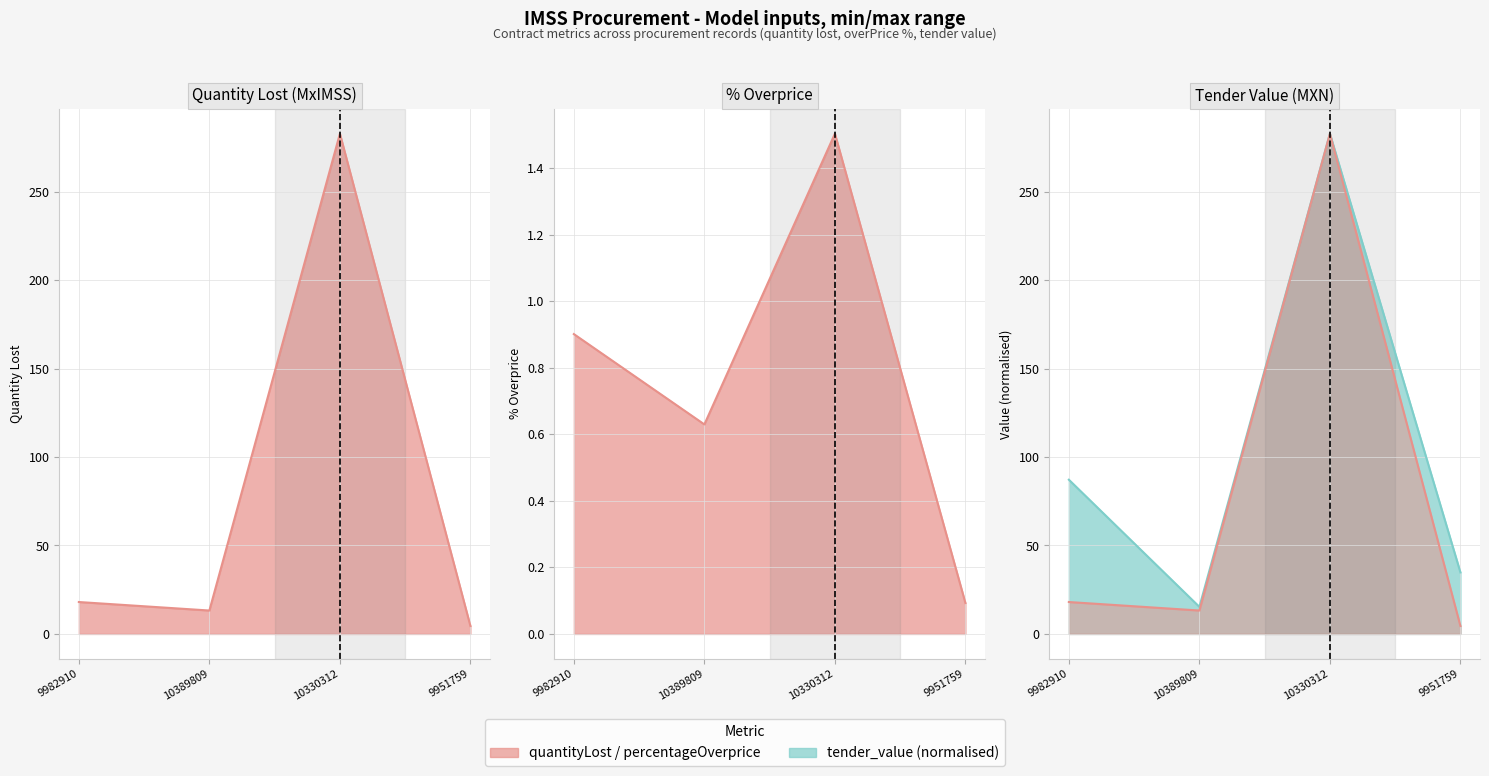

Is the value of tender_value at 10389809 greater than the value of quantityLost at 10330312?

No